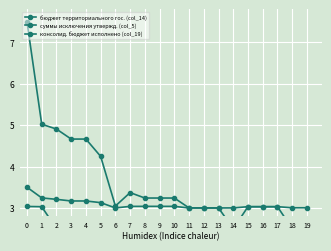

True or false: консолид. бюджет исполнено (col_19) and бюджет территориального гос. (col_14) intersect in this chart.

False